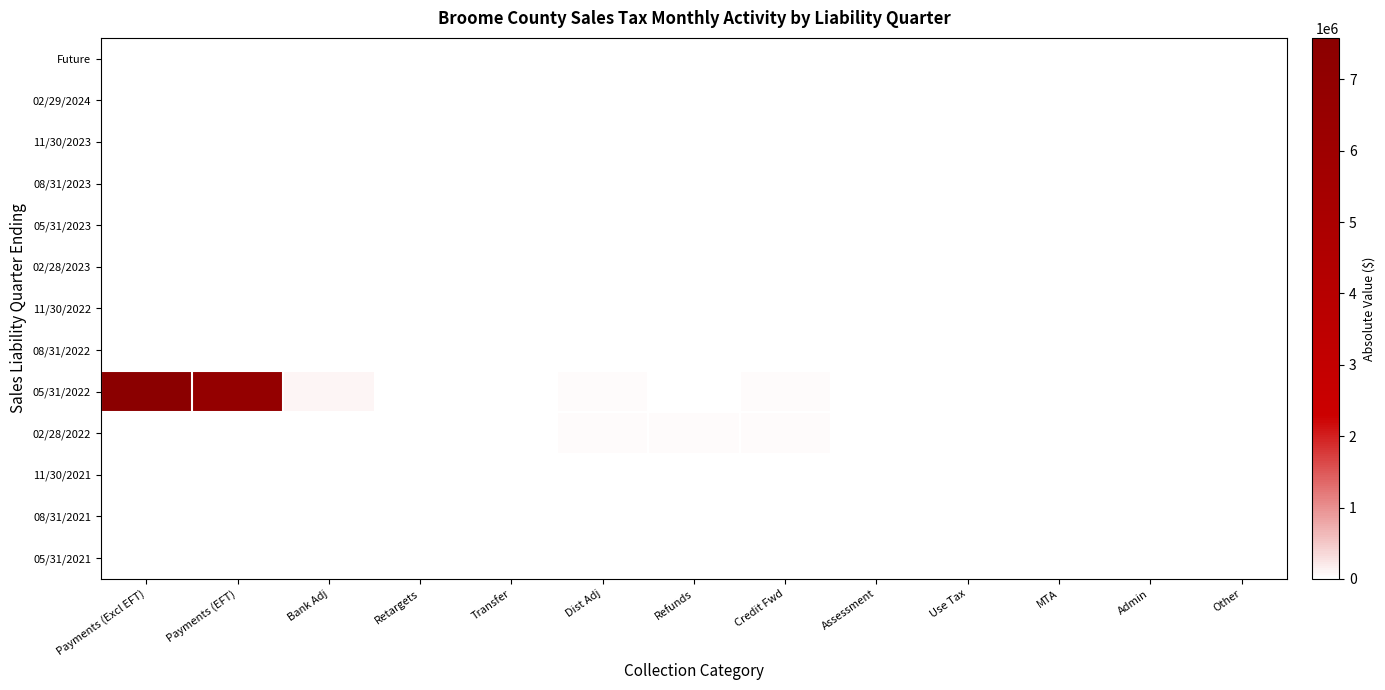

Reading left to right, transcribe all the data shown in this chart.

Future: Payments (Excl EFT)=0.0	Payments (EFT)=0.0	Bank Adj=0.0	Retargets=0.0	Transfer=0.0	Dist Adj=0.0	Refunds=0.0	Credit Fwd=0.0	Assessment=0.0	Use Tax=0.0	MTA=0.0	Admin=0.0	Other=0.0
02/29/2024: Payments (Excl EFT)=0.0	Payments (EFT)=0.0	Bank Adj=0.0	Retargets=0.0	Transfer=0.0	Dist Adj=0.0	Refunds=0.0	Credit Fwd=0.0	Assessment=0.0	Use Tax=0.0	MTA=0.0	Admin=0.0	Other=0.0
11/30/2023: Payments (Excl EFT)=0.0	Payments (EFT)=0.0	Bank Adj=0.0	Retargets=0.0	Transfer=0.0	Dist Adj=0.0	Refunds=0.0	Credit Fwd=0.0	Assessment=0.0	Use Tax=0.0	MTA=0.0	Admin=0.0	Other=0.0
08/31/2023: Payments (Excl EFT)=0.0	Payments (EFT)=0.0	Bank Adj=0.0	Retargets=0.0	Transfer=0.0	Dist Adj=0.0	Refunds=0.0	Credit Fwd=0.0	Assessment=0.0	Use Tax=0.0	MTA=0.0	Admin=0.0	Other=0.0
05/31/2023: Payments (Excl EFT)=0.0	Payments (EFT)=0.0	Bank Adj=0.0	Retargets=0.0	Transfer=0.0	Dist Adj=0.0	Refunds=0.0	Credit Fwd=0.0	Assessment=0.0	Use Tax=0.0	MTA=0.0	Admin=0.0	Other=0.0
02/28/2023: Payments (Excl EFT)=950.8	Payments (EFT)=0.0	Bank Adj=32.8	Retargets=32.2	Transfer=0.0	Dist Adj=1533.6	Refunds=0.0	Credit Fwd=27.1	Assessment=0.0	Use Tax=0.0	MTA=0.0	Admin=0.0	Other=0.0
11/30/2022: Payments (Excl EFT)=0.0	Payments (EFT)=0.0	Bank Adj=0.0	Retargets=96.4	Transfer=0.0	Dist Adj=0.0	Refunds=0.0	Credit Fwd=0.0	Assessment=0.0	Use Tax=0.0	MTA=0.0	Admin=0.0	Other=0.0
08/31/2022: Payments (Excl EFT)=0.0	Payments (EFT)=214.8	Bank Adj=0.0	Retargets=0.0	Transfer=0.0	Dist Adj=0.0	Refunds=0.7	Credit Fwd=0.3	Assessment=0.0	Use Tax=0.0	MTA=0.0	Admin=0.0	Other=0.0
05/31/2022: Payments (Excl EFT)=7580957.0	Payments (EFT)=6791776.6	Bank Adj=109276.3	Retargets=6028.0	Transfer=0.0	Dist Adj=42439.9	Refunds=4900.4	Credit Fwd=45899.1	Assessment=1.2	Use Tax=0.0	MTA=0.0	Admin=0.0	Other=0.0
02/28/2022: Payments (Excl EFT)=25338.4	Payments (EFT)=7.3	Bank Adj=142.7	Retargets=4519.5	Transfer=0.9	Dist Adj=58583.5	Refunds=41772.6	Credit Fwd=33030.3	Assessment=0.0	Use Tax=1027.5	MTA=0.0	Admin=0.0	Other=0.0
11/30/2021: Payments (Excl EFT)=4363.3	Payments (EFT)=0.0	Bank Adj=81.2	Retargets=37.9	Transfer=0.7	Dist Adj=3199.7	Refunds=4098.2	Credit Fwd=11881.7	Assessment=0.0	Use Tax=0.0	MTA=0.0	Admin=0.0	Other=0.0
08/31/2021: Payments (Excl EFT)=9131.6	Payments (EFT)=0.0	Bank Adj=17.8	Retargets=5860.5	Transfer=0.0	Dist Adj=5810.5	Refunds=918.7	Credit Fwd=923.0	Assessment=0.0	Use Tax=0.0	MTA=0.0	Admin=0.0	Other=0.0
05/31/2021: Payments (Excl EFT)=3039.7	Payments (EFT)=0.0	Bank Adj=69.6	Retargets=2225.8	Transfer=0.0	Dist Adj=1460.7	Refunds=2440.3	Credit Fwd=73.2	Assessment=0.0	Use Tax=0.0	MTA=0.0	Admin=0.0	Other=0.0